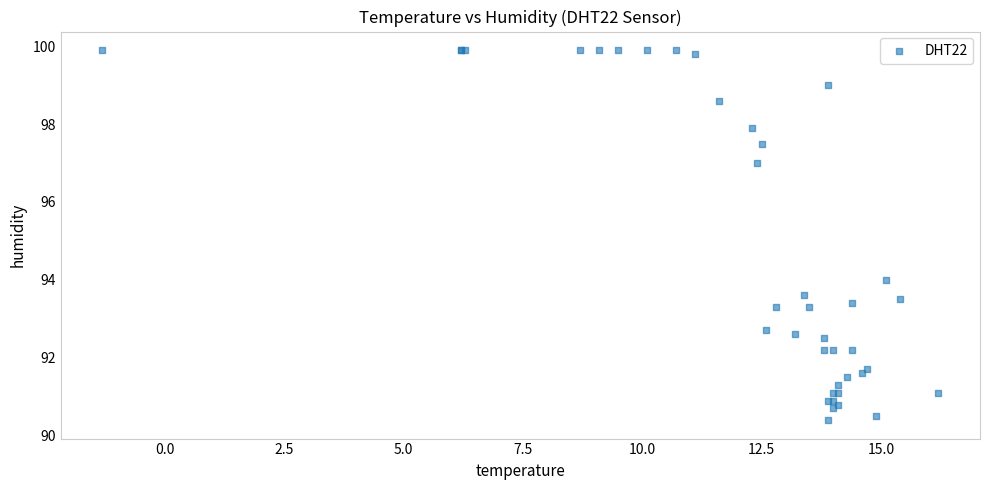

What Y value in the scatter plot is closest to 95?

94.0